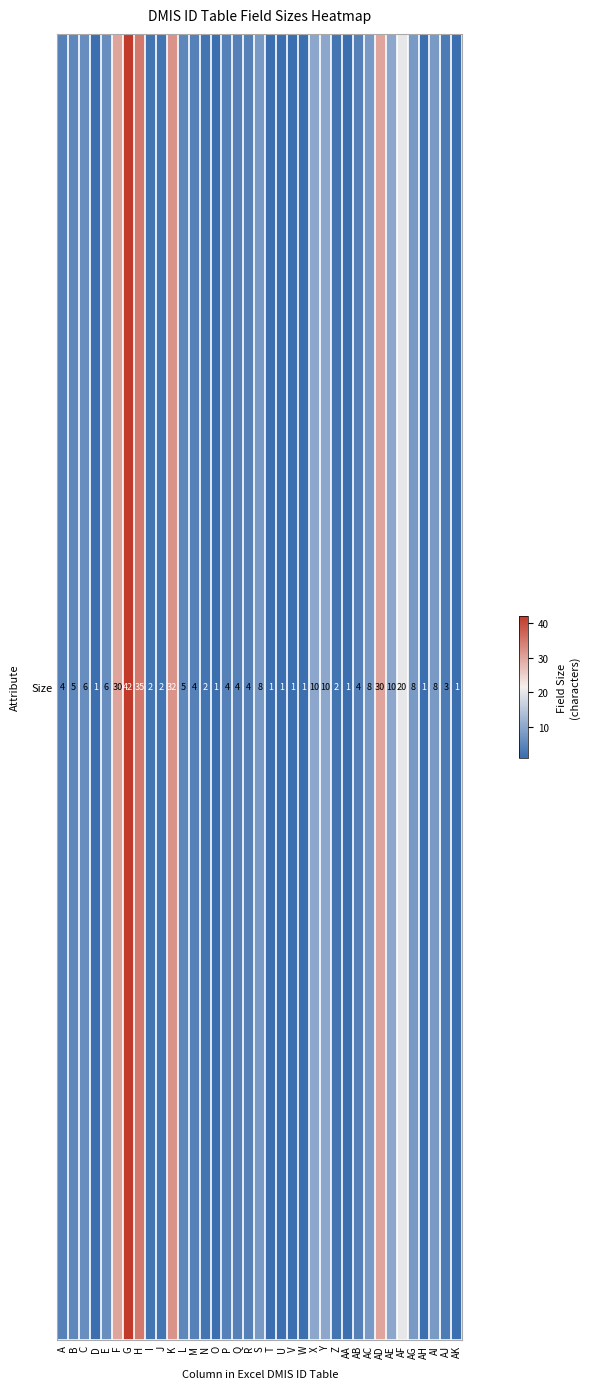

At which label is the value closest to 21?

AF